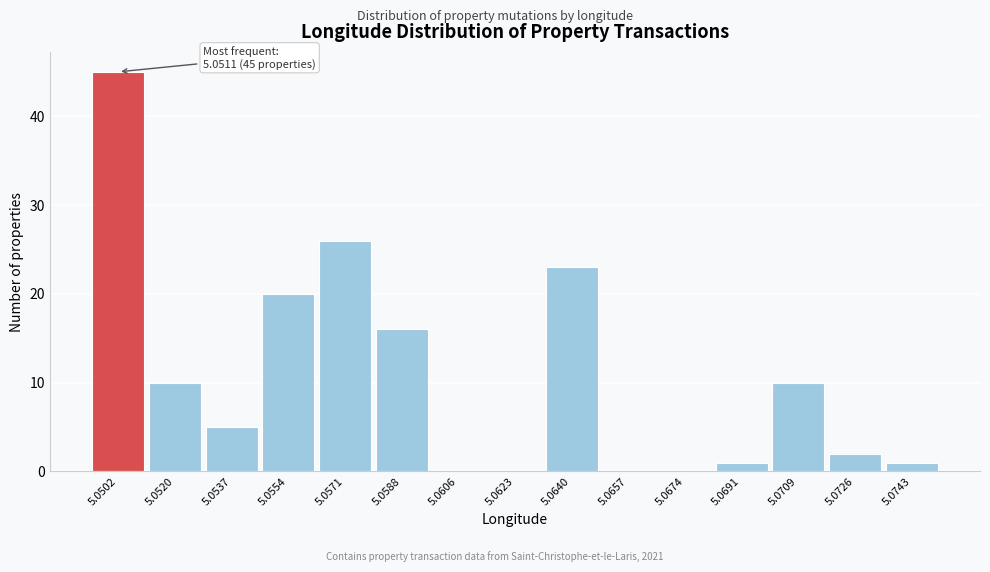

Reading left to right, list all the values displayed in this chart.

5.0502=45	5.0520=10	5.0537=5	5.0554=20	5.0571=26	5.0588=16	5.0606=0	5.0623=0	5.0640=23	5.0657=0	5.0674=0	5.0691=1	5.0709=10	5.0726=2	5.0743=1